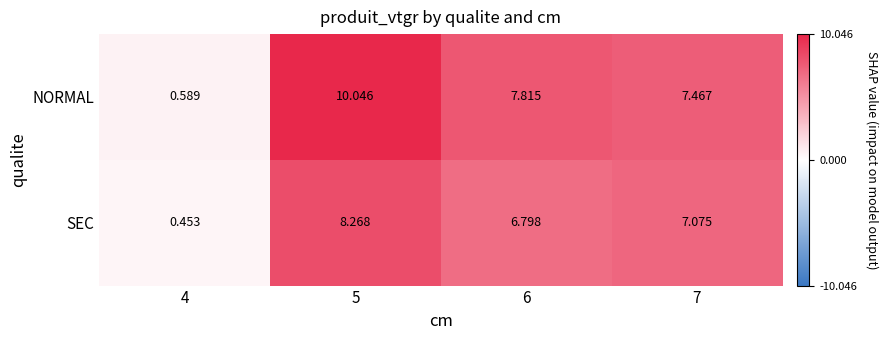

Which series changed the most between 4 and 6?

NORMAL